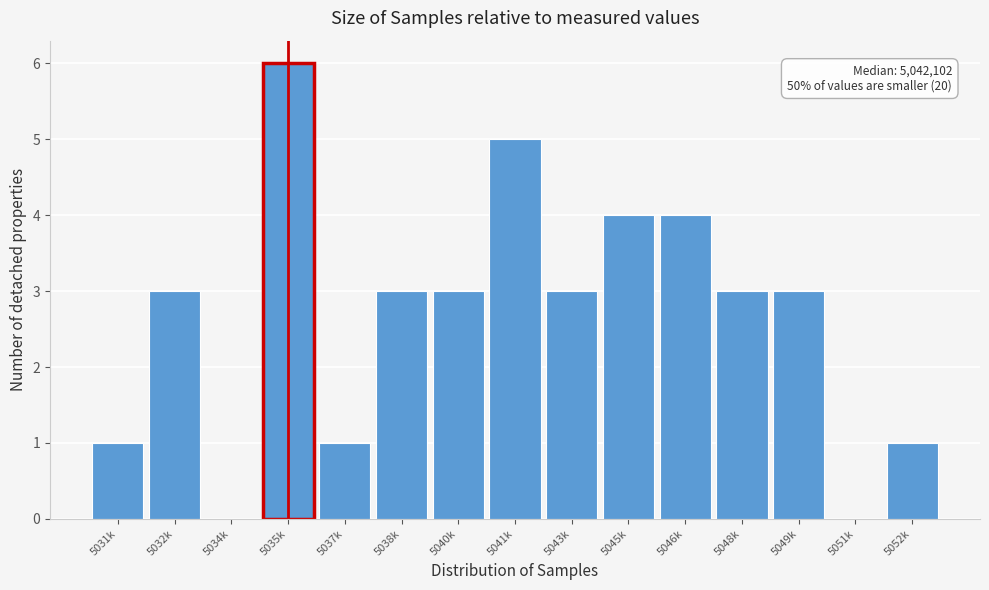

Reading left to right, extract all data points from this chart.

5031k=1	5032k=3	5034k=0	5035k=6	5037k=1	5038k=3	5040k=3	5041k=5	5043k=3	5045k=4	5046k=4	5048k=3	5049k=3	5051k=0	5052k=1